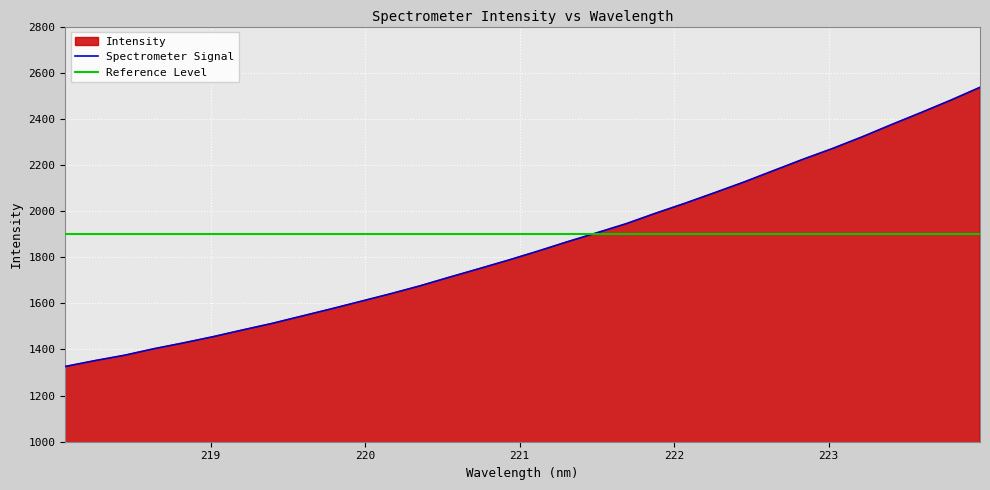

What is the change in value from 218.442 to 219.2067?

+109.7